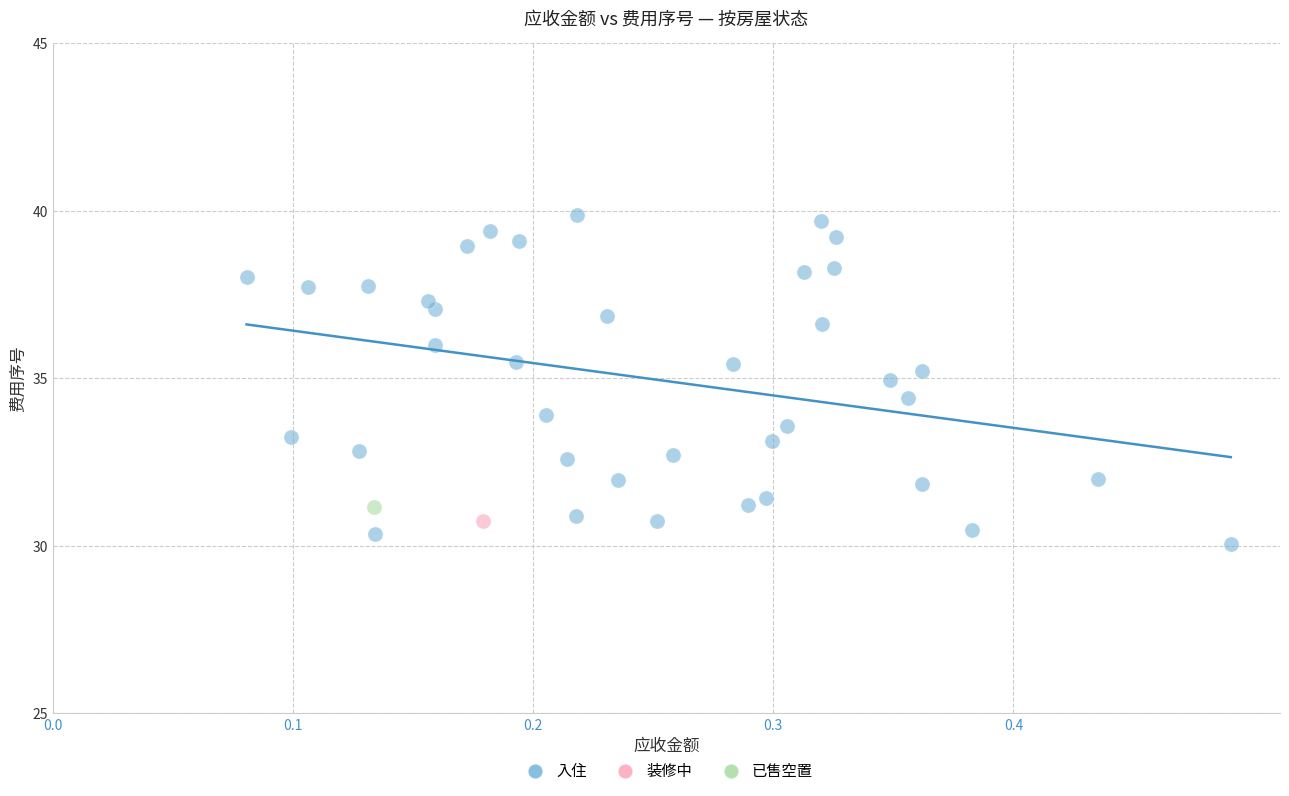

What are all the series names shown in the legend?

入住, 装修中, 已售空置